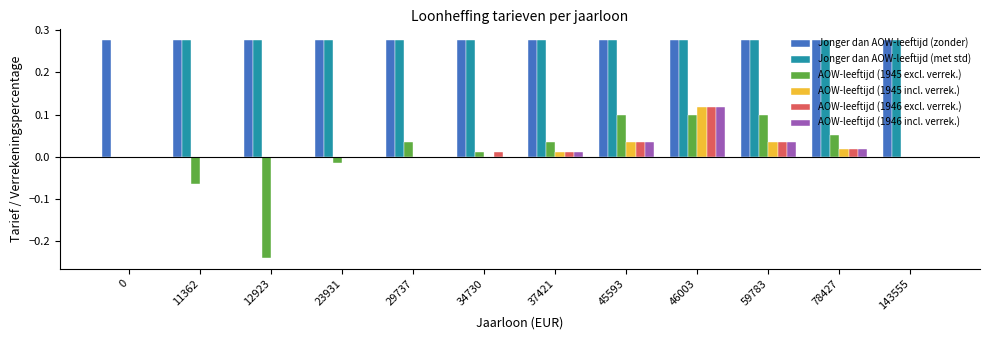

Count the number of data series in this chart.

6